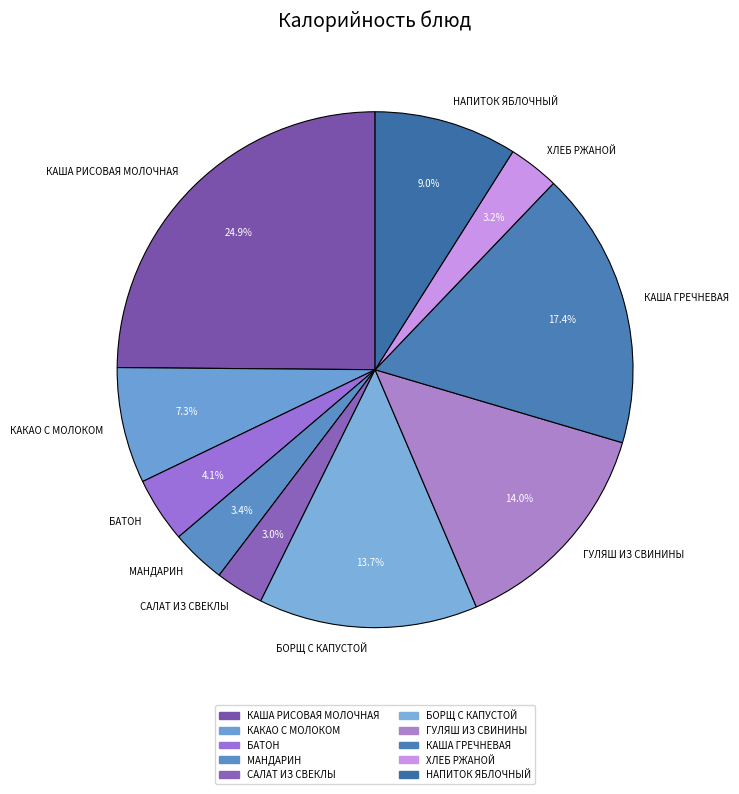

Is there any slice that represents more than half of the pie?

No